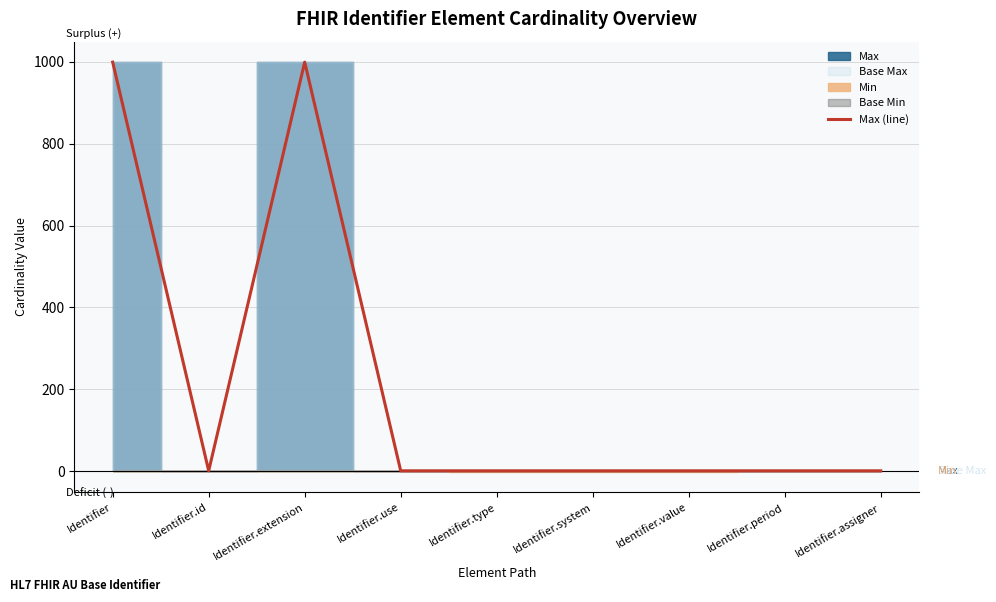

Approximately how many times larger is the value at Identifier.extension compared to Identifier.use?

999.0